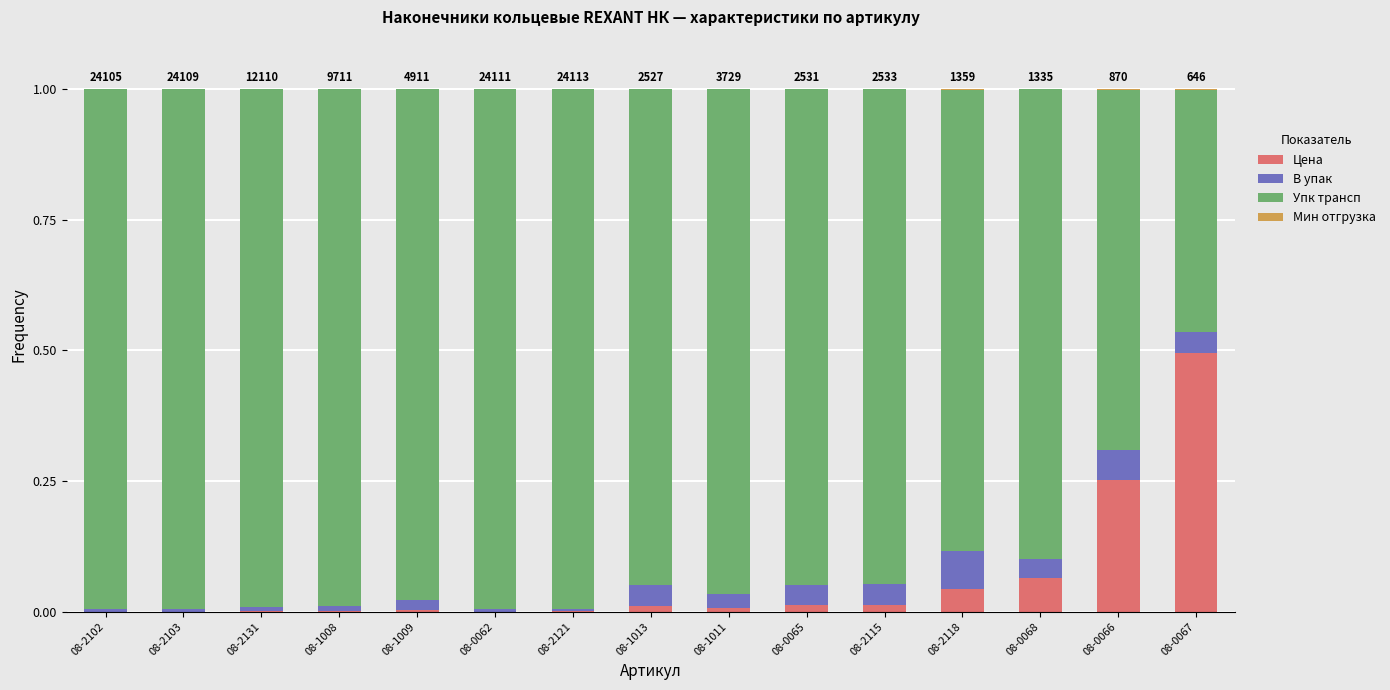

Are the bars horizontal?

No